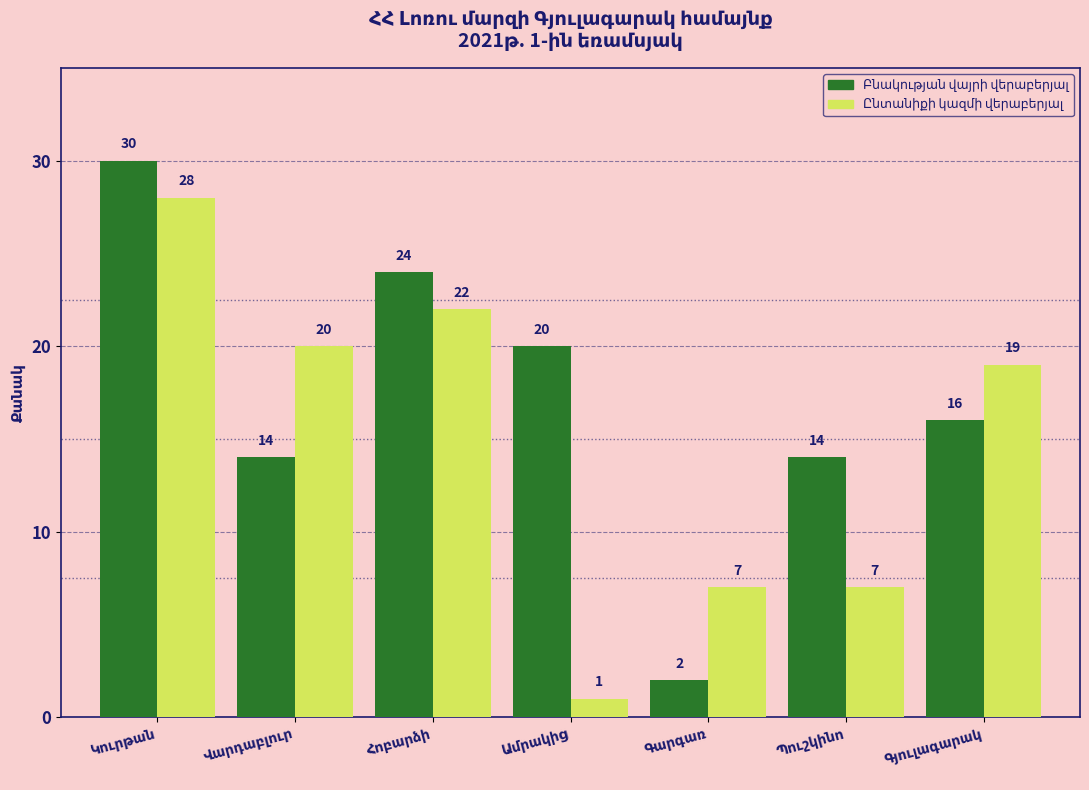

What is the maximum value shown in the chart?

30